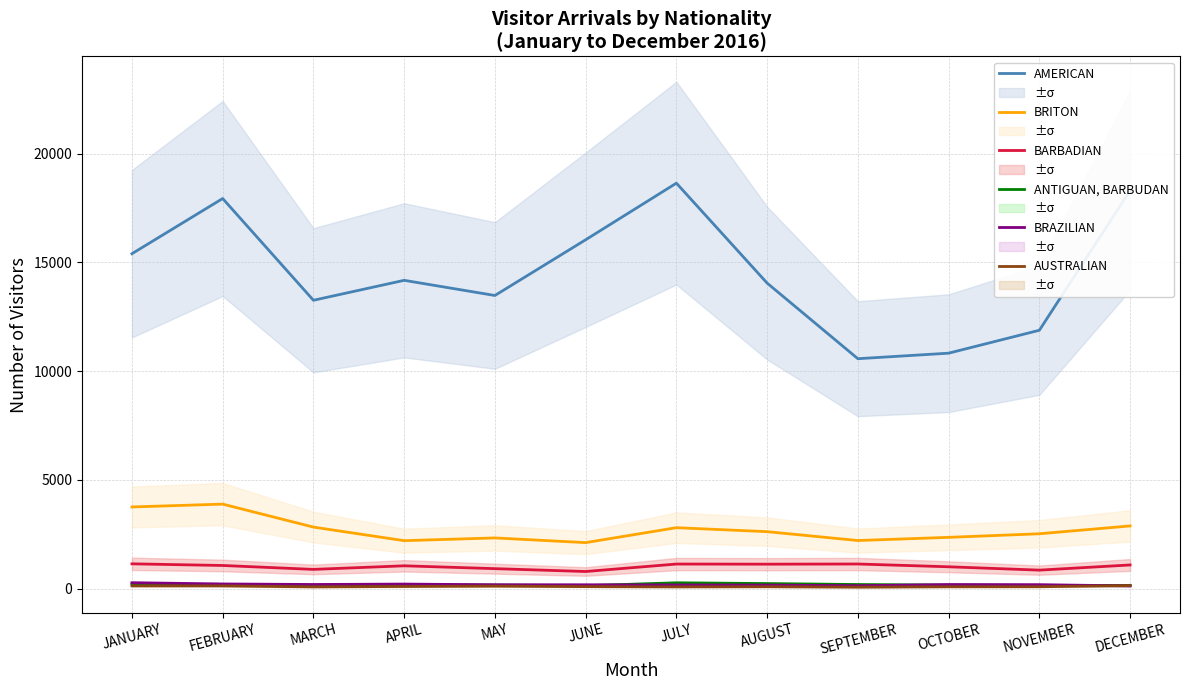

At how many categories does at least one series exceed 17761?

3